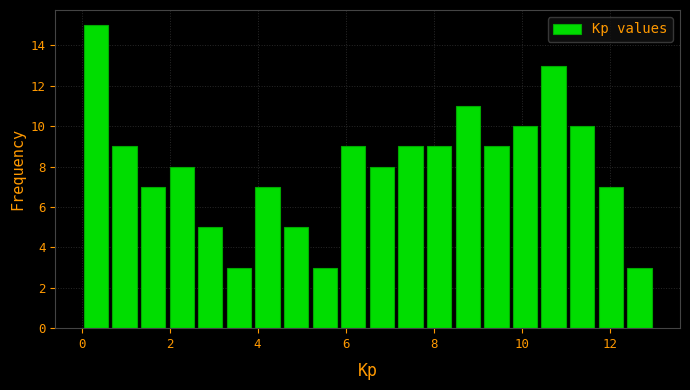

Read against the x-axis, roughly where is the centre of the tallest bar?

0.4